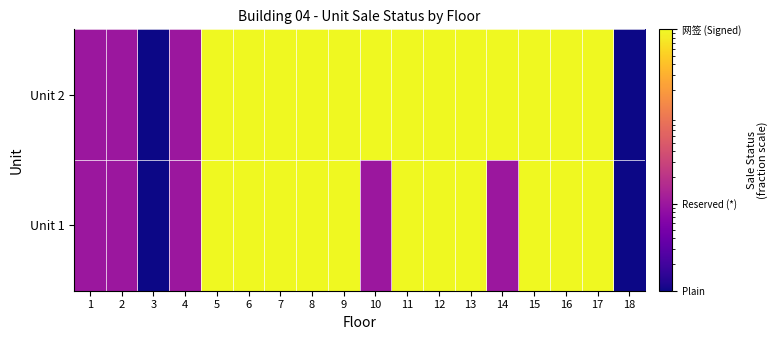

Which category has the lowest value across all series?

3